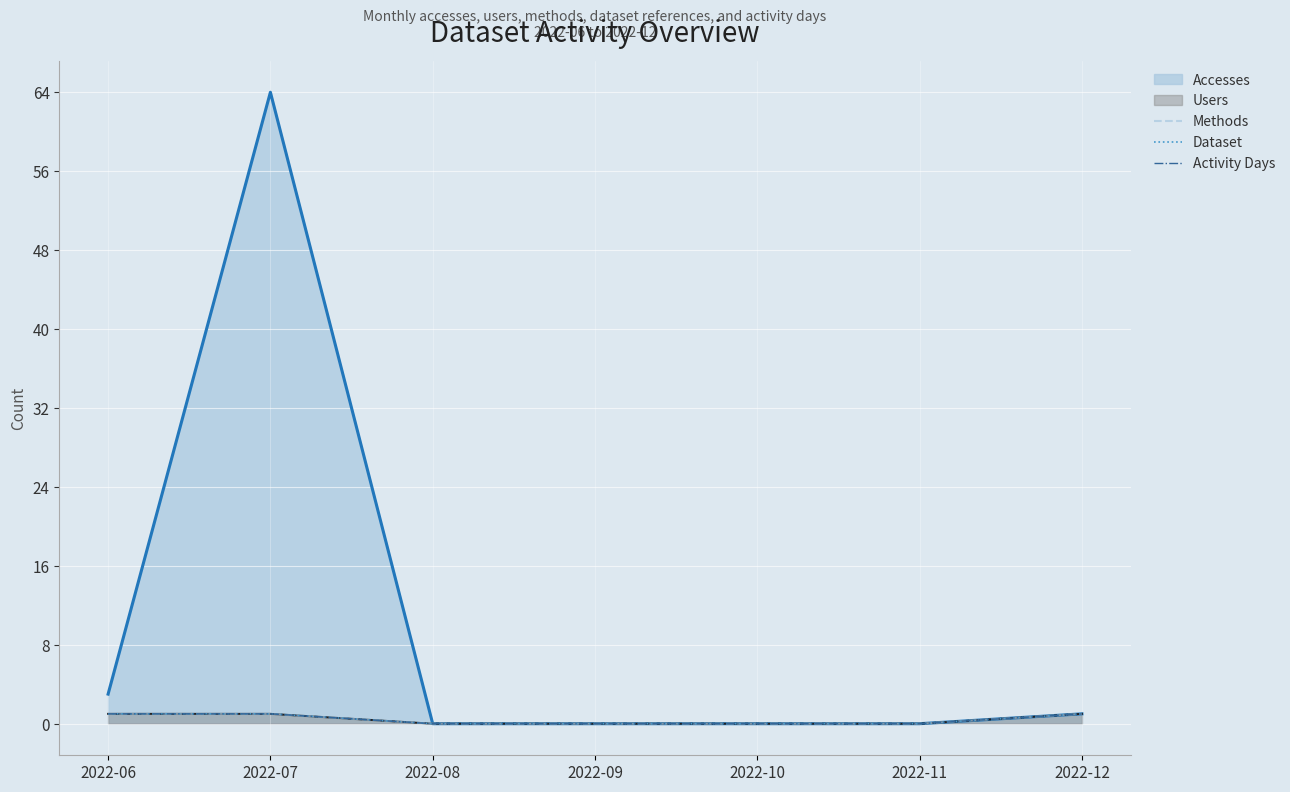

How many Dataset values are between 0 and 1?

7